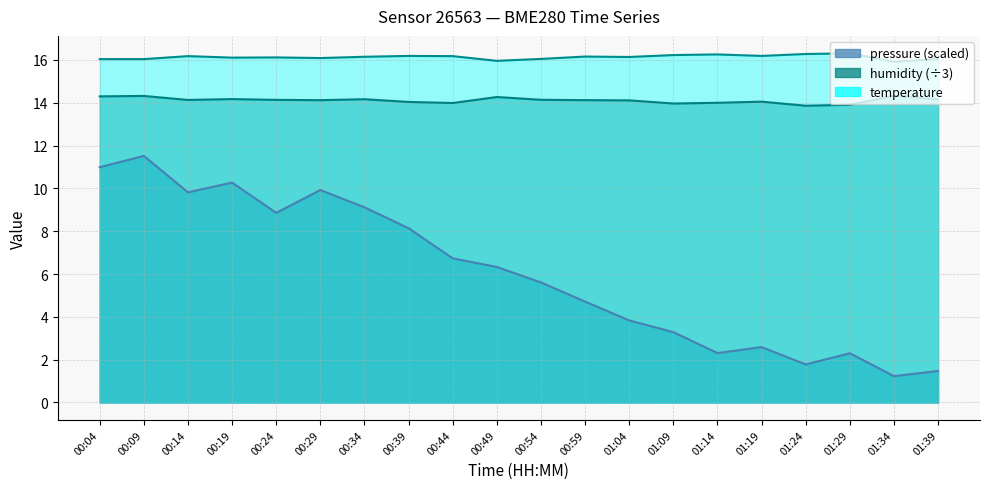

Where is the first local minimum for humidity?

00:14